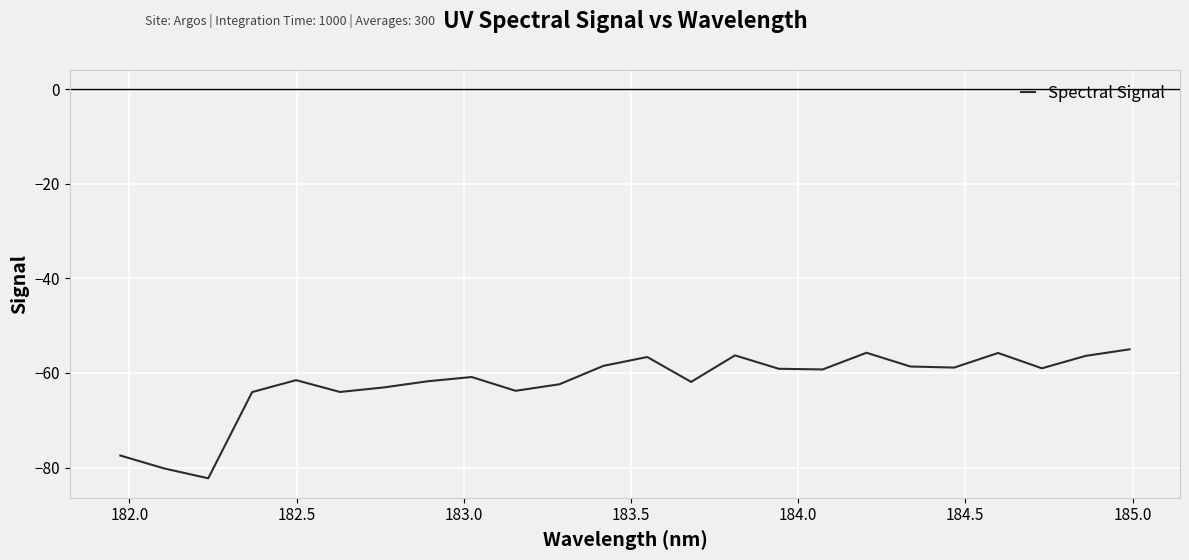

What is the greatest value displayed?

-55.0